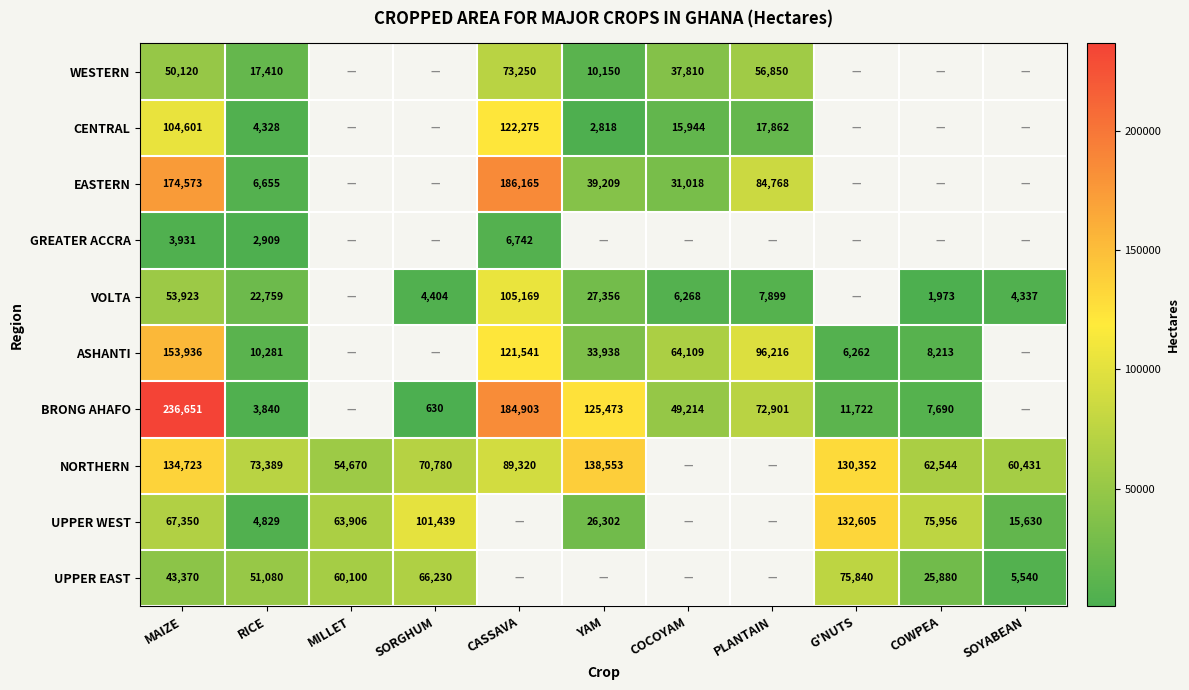

At RICE, list the series in order from smallest to largest.

GREATER ACCRA, BRONG AHAFO, CENTRAL, UPPER WEST, EASTERN, ASHANTI, WESTERN, VOLTA, UPPER EAST, NORTHERN